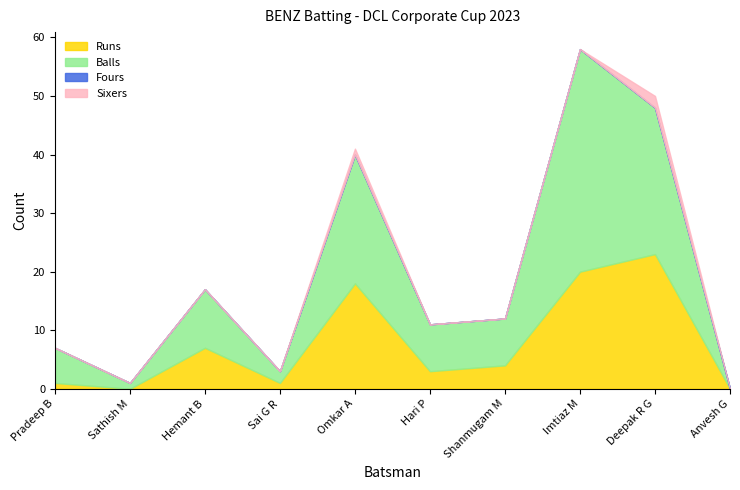

What is the average value of the Runs series?

8